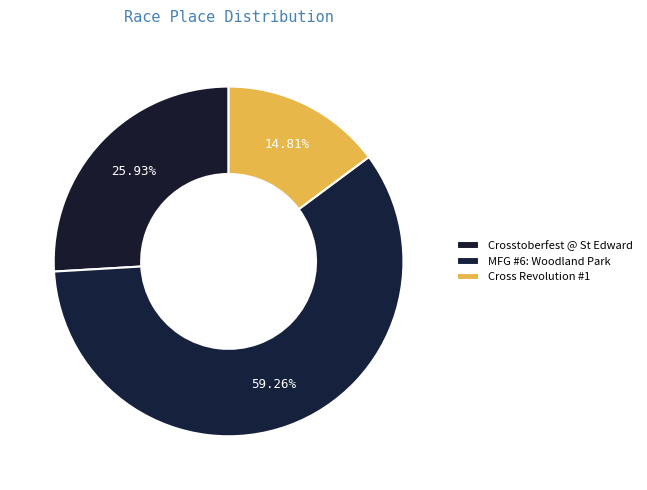

Combined, do Crosstoberfest @ St Edward and Cross Revolution #1 account for over 50%?

No